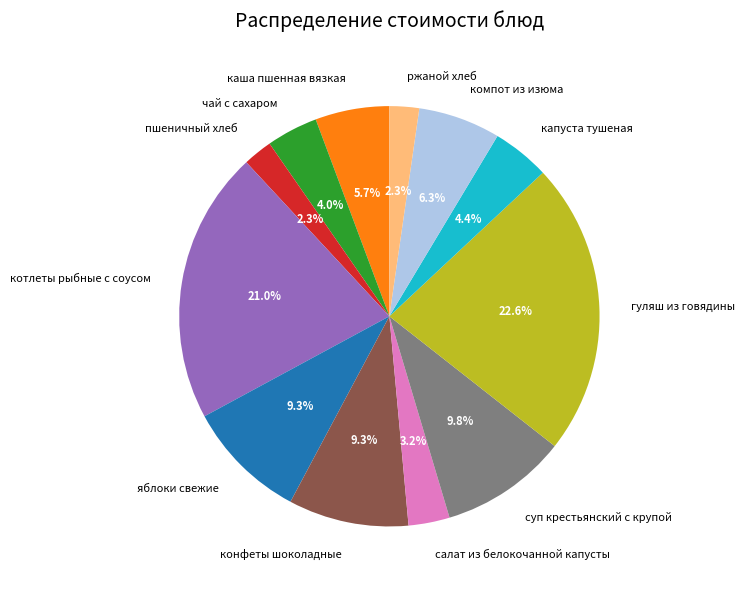

Is there a majority slice in this chart?

No